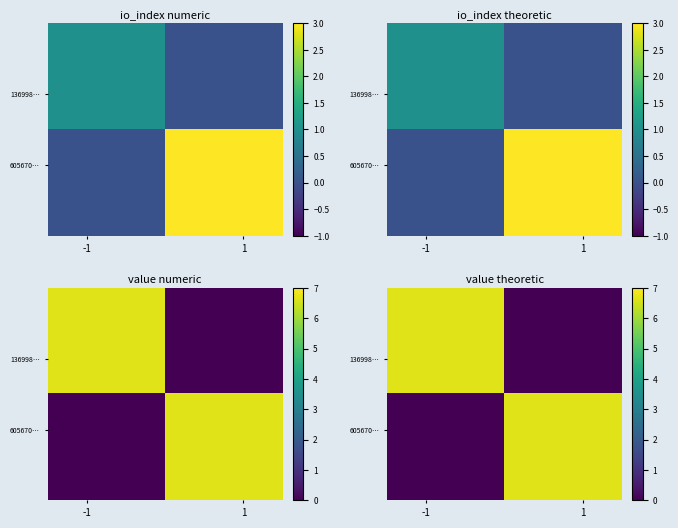

At how many categories does at least one series exceed 3?

2